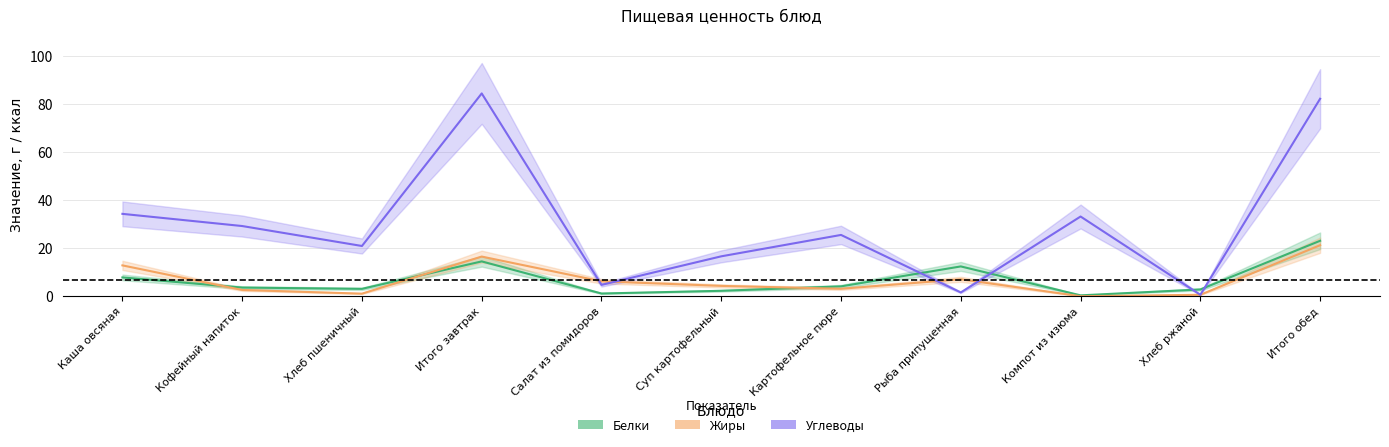

True or false: Углеводы has a value of 26.7 at Итого обед.

False